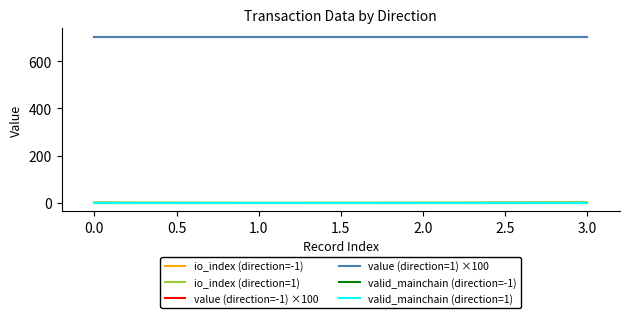

Is this an area chart (filled region under the line)?

No